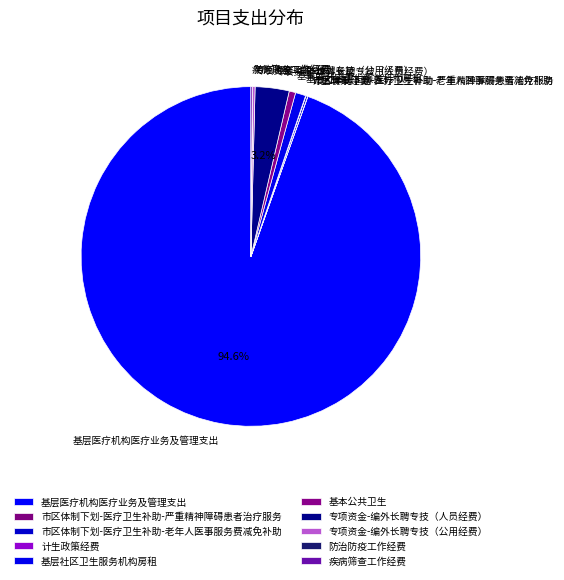

Is there a majority slice in this chart?

Yes